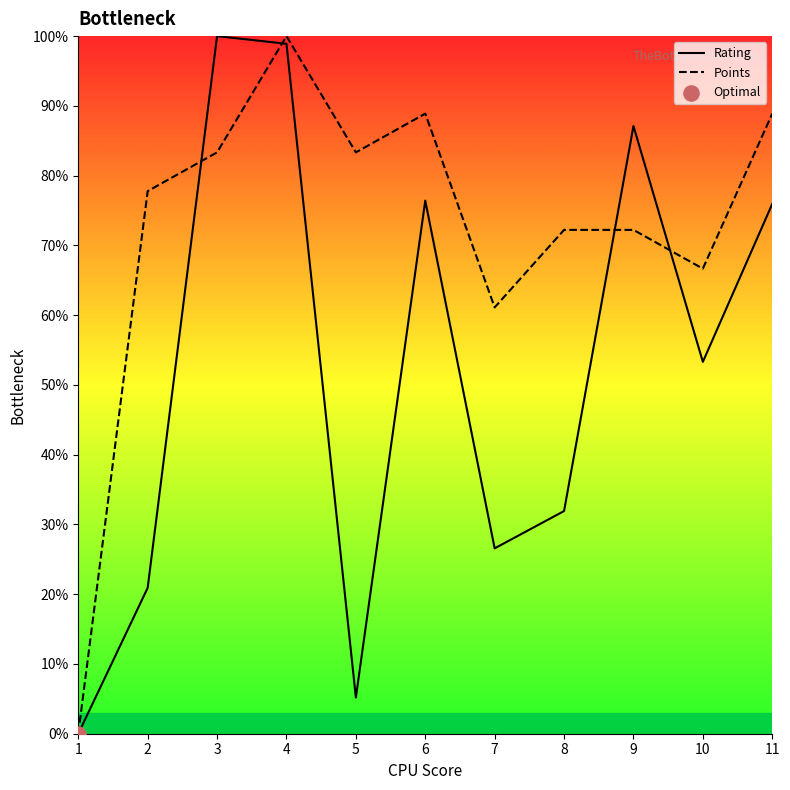

Which series has the widest spread of Y values?

Rating